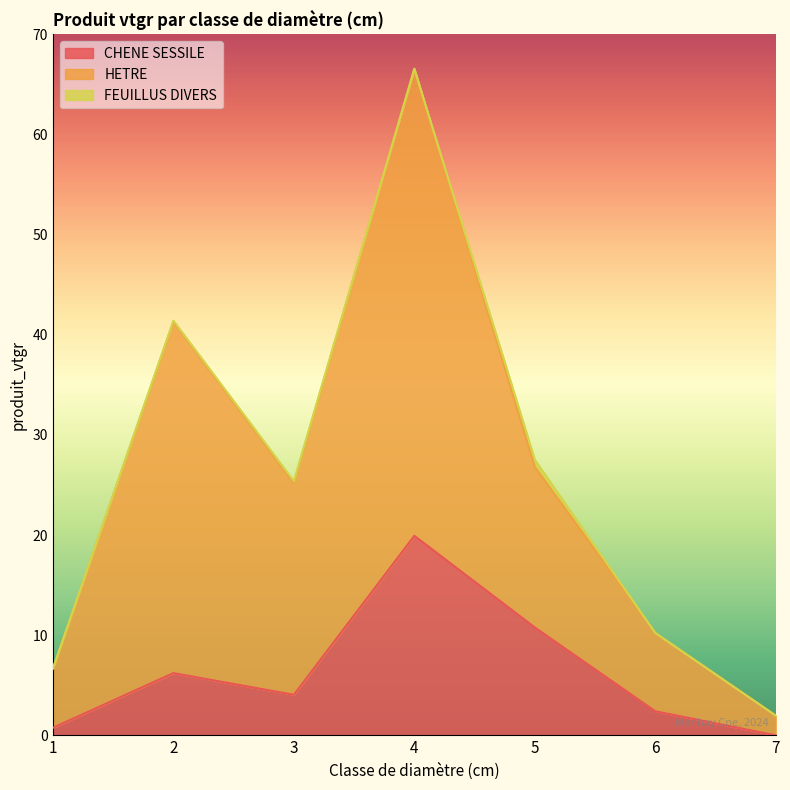

Does the chart have visible grid lines?

No